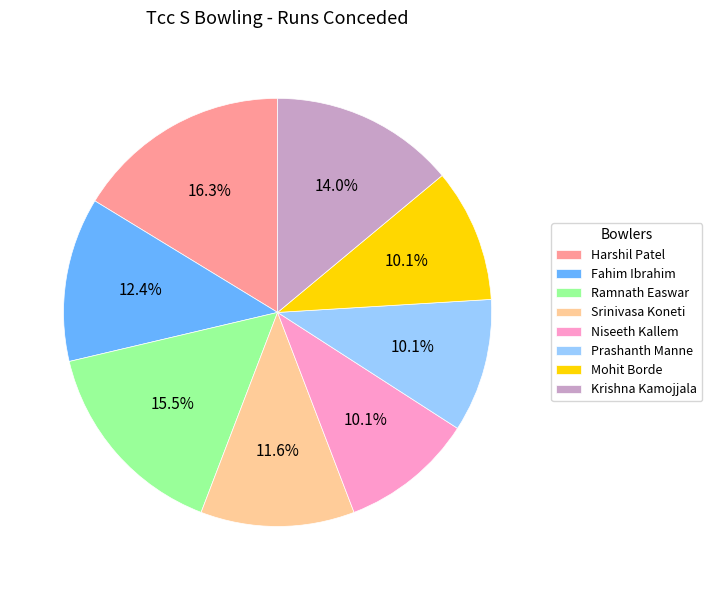

Is Ramnath Easwar the majority of the pie?

No